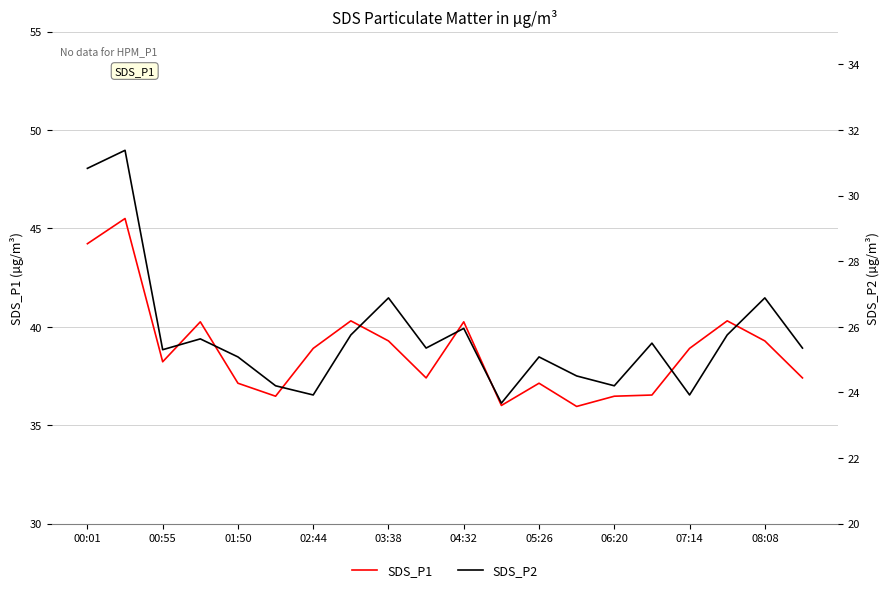

Where does the SDS_P2 series first go above 25?

00:01